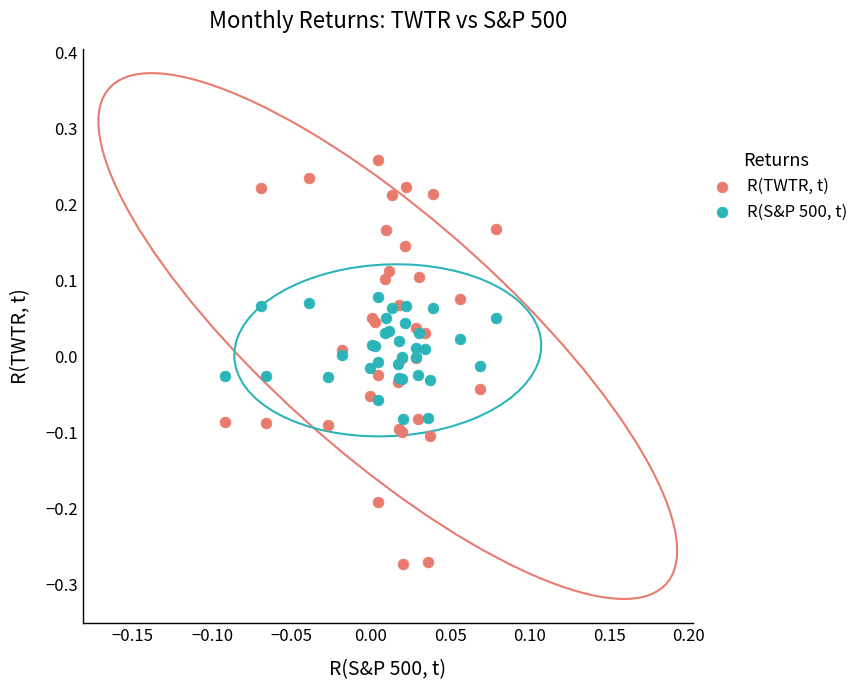

Which series reaches the maximum Y coordinate?

R(TWTR, t)